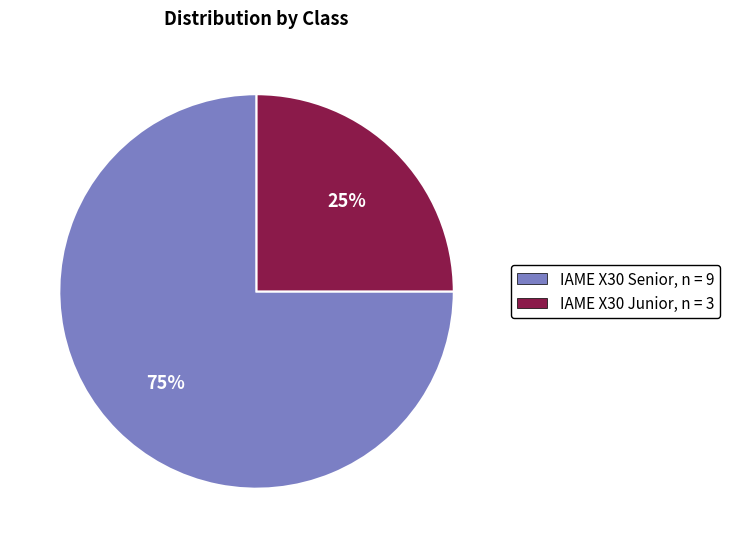

Which slice is the smallest?

IAME X30 Junior